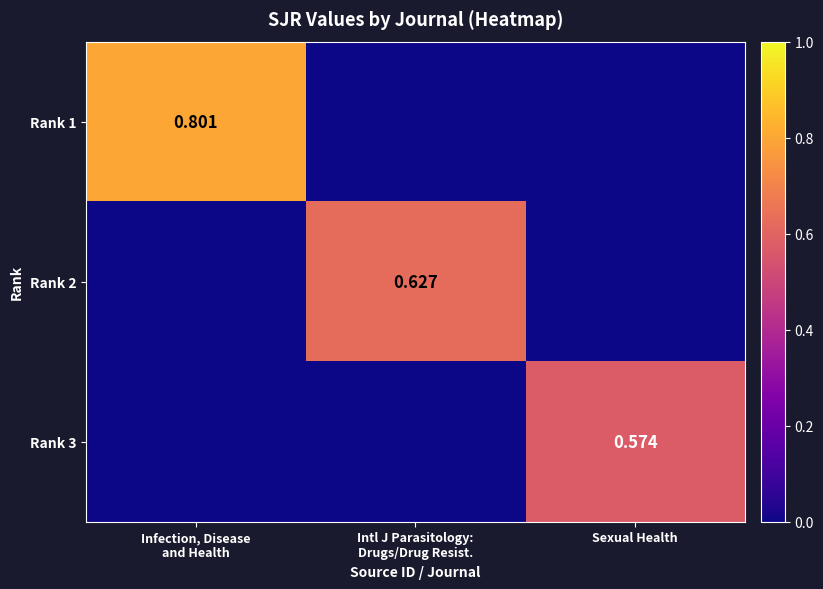

What is the maximum value for Rank 3?

0.6